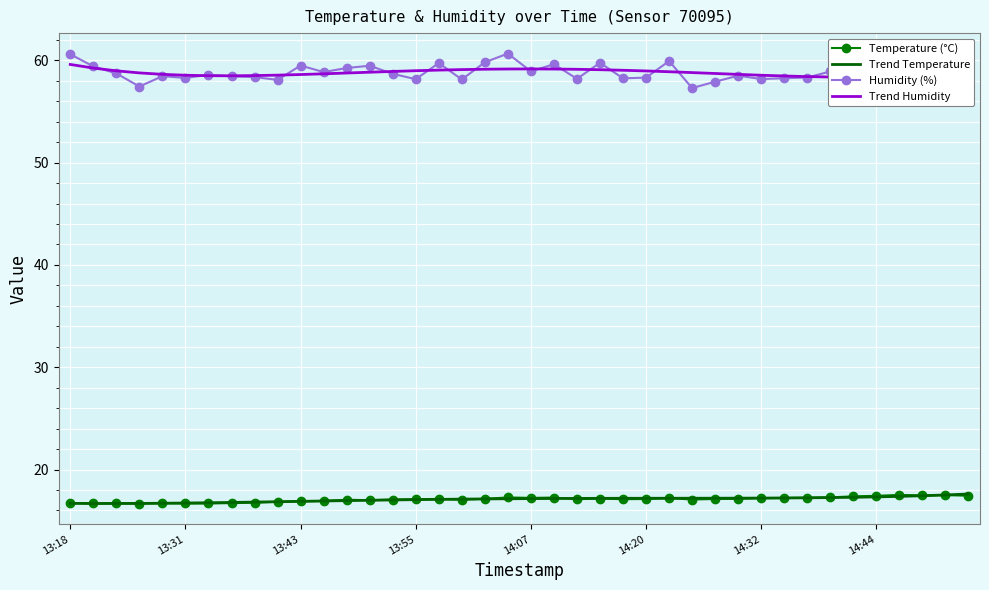

At how many categories does at least one series exceed 49?

40